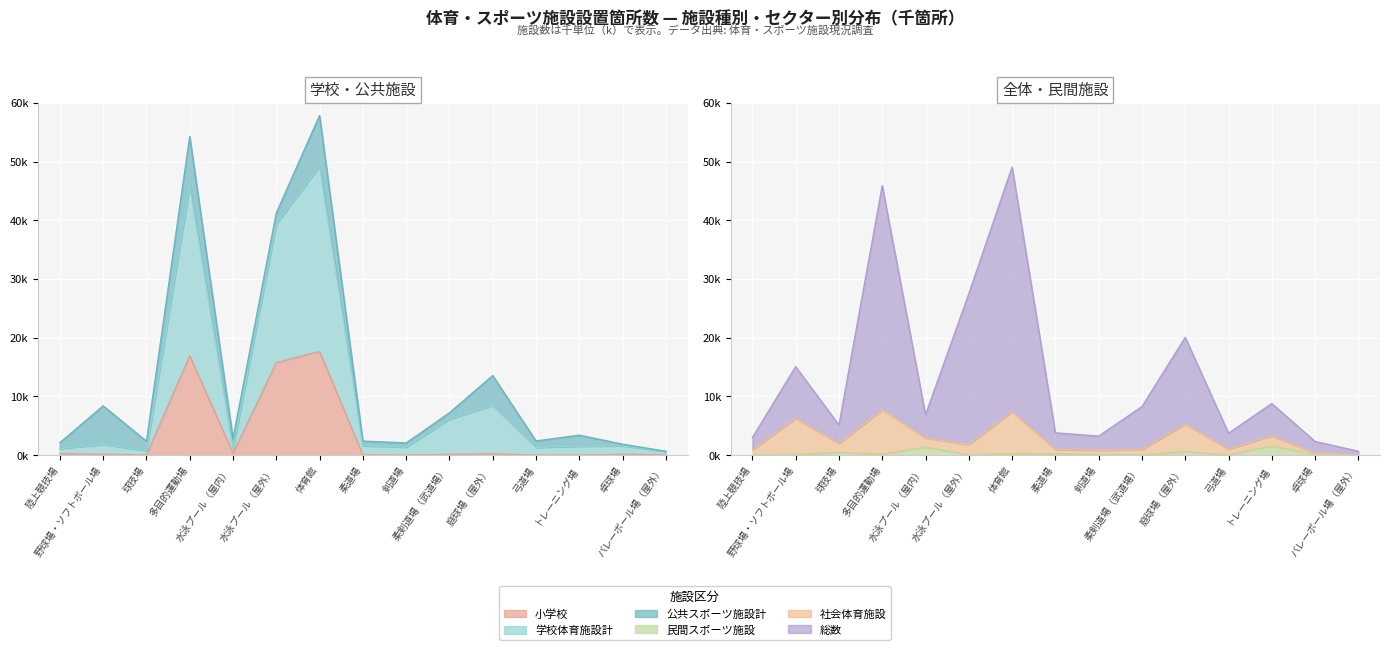

At how many categories does at least one series exceed 26?

3